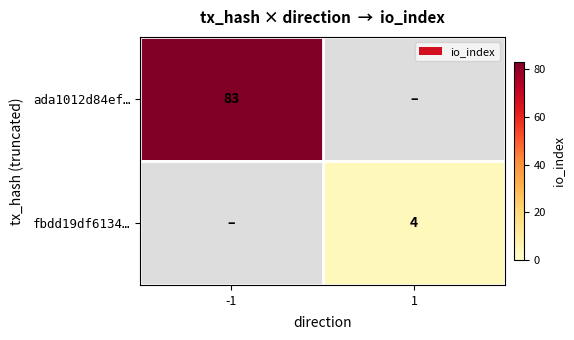

Rank the series at 1 from highest to lowest value.

fbdd19df6134…, ada1012d84ef…